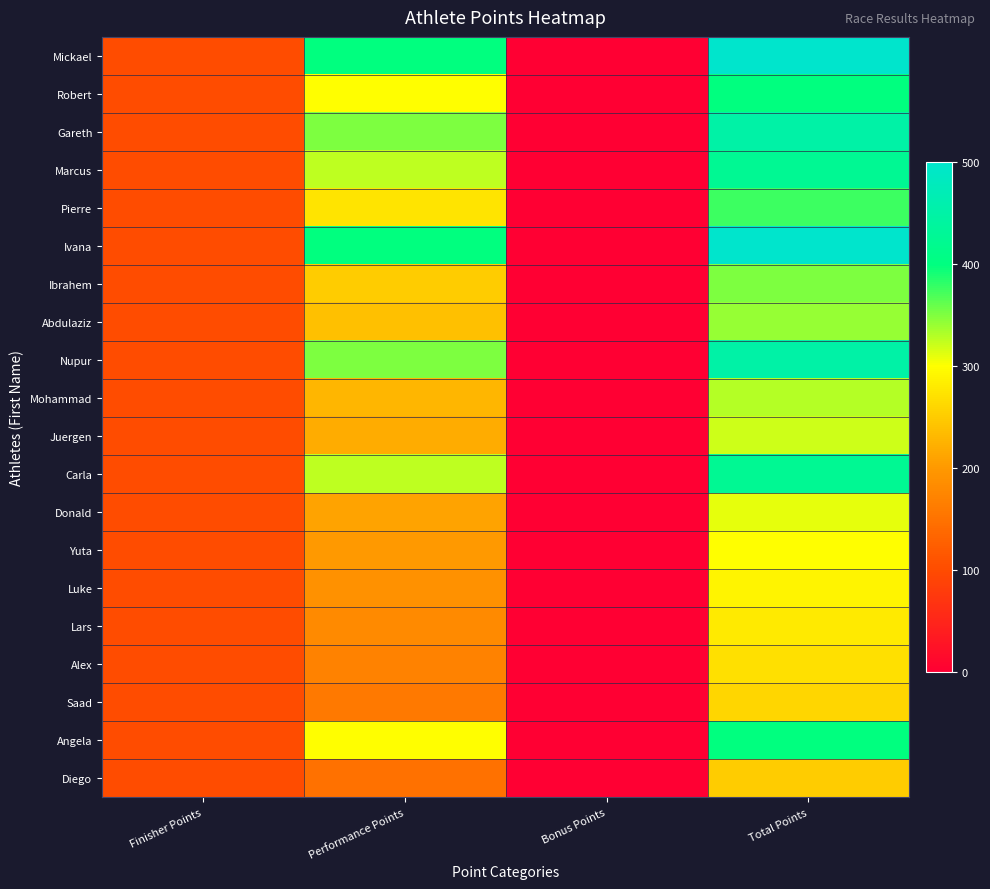

At which category is the sum across all series the highest?

Total Points